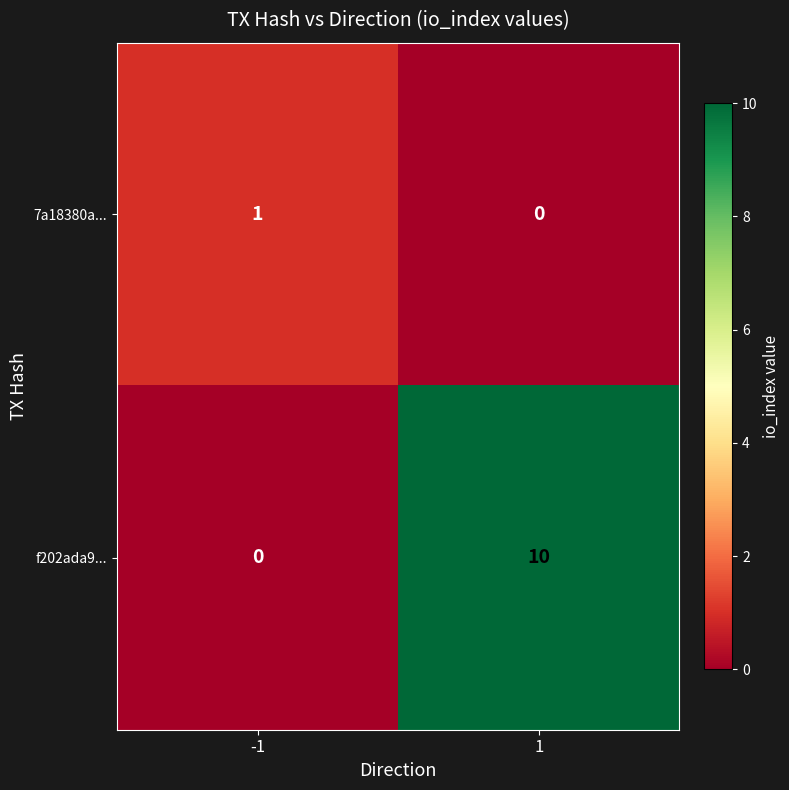

Reading left to right, extract all data points from this chart.

7a18380a...: 1	0
f202ada9...: 0	10